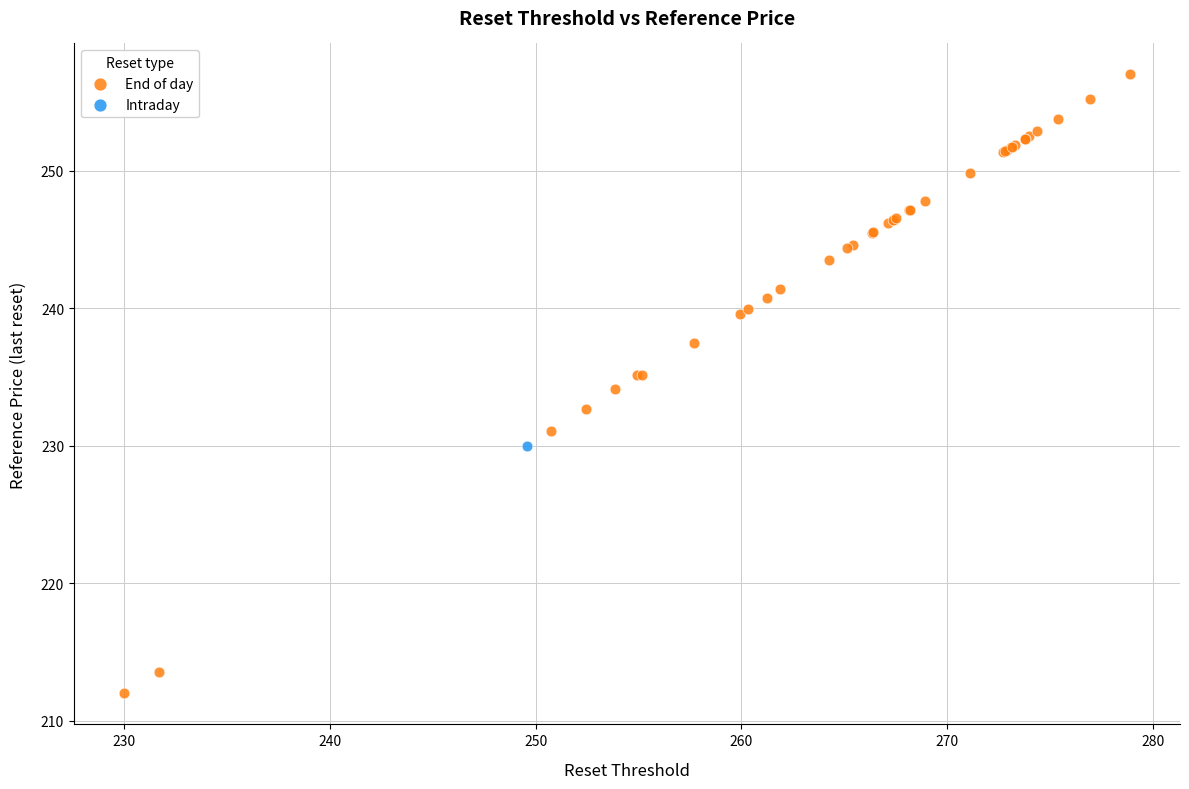

What are all the series names shown in the legend?

End of day, Intraday